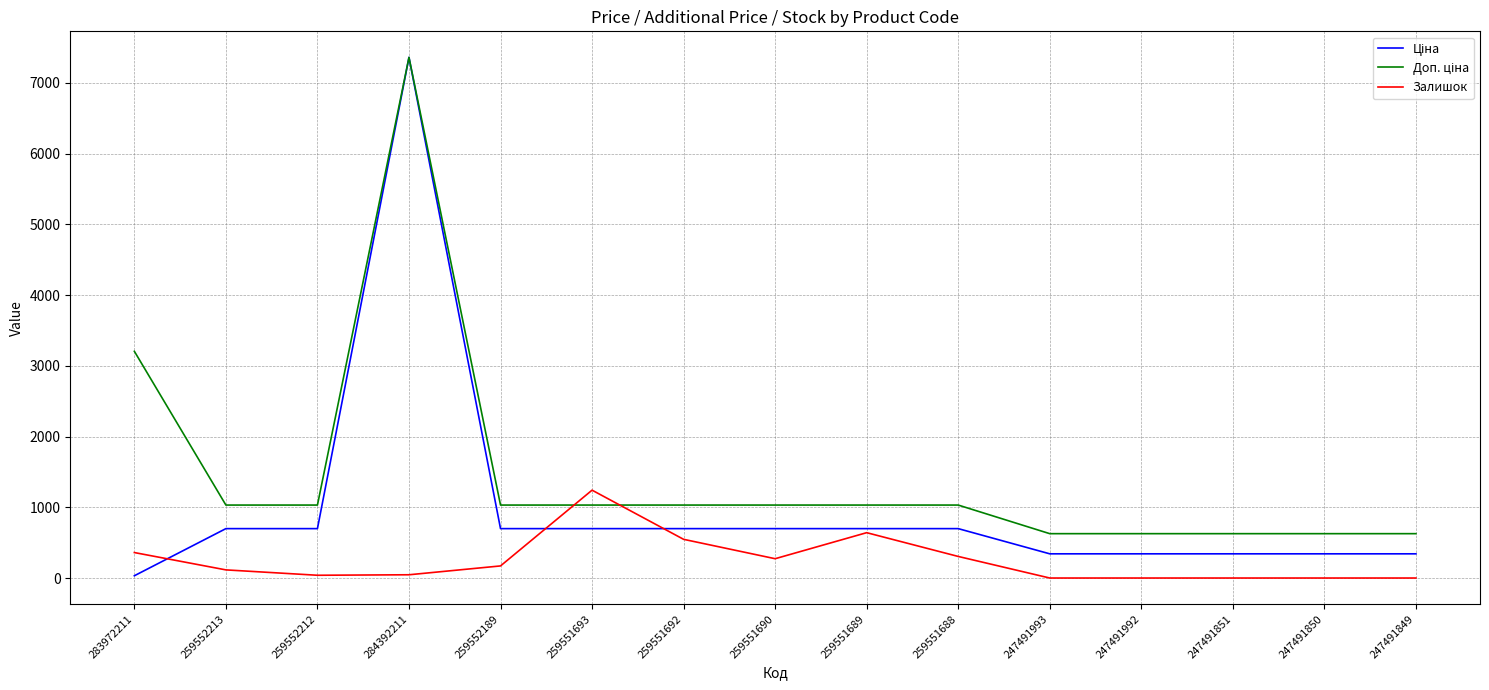

What is the difference between the highest and lowest values at 259551690?

758.4